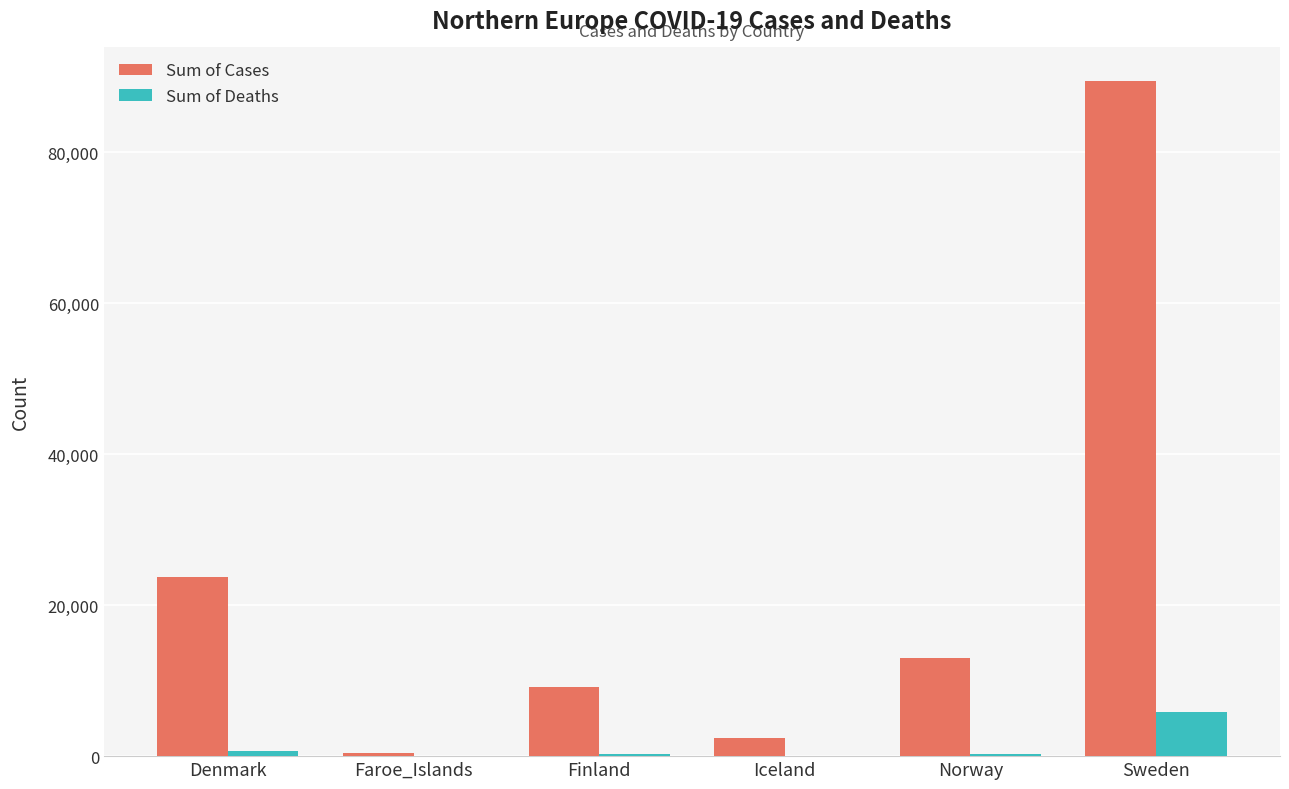

Is the value of Sum of Deaths at Iceland greater than the value of Sum of Cases at Denmark?

No